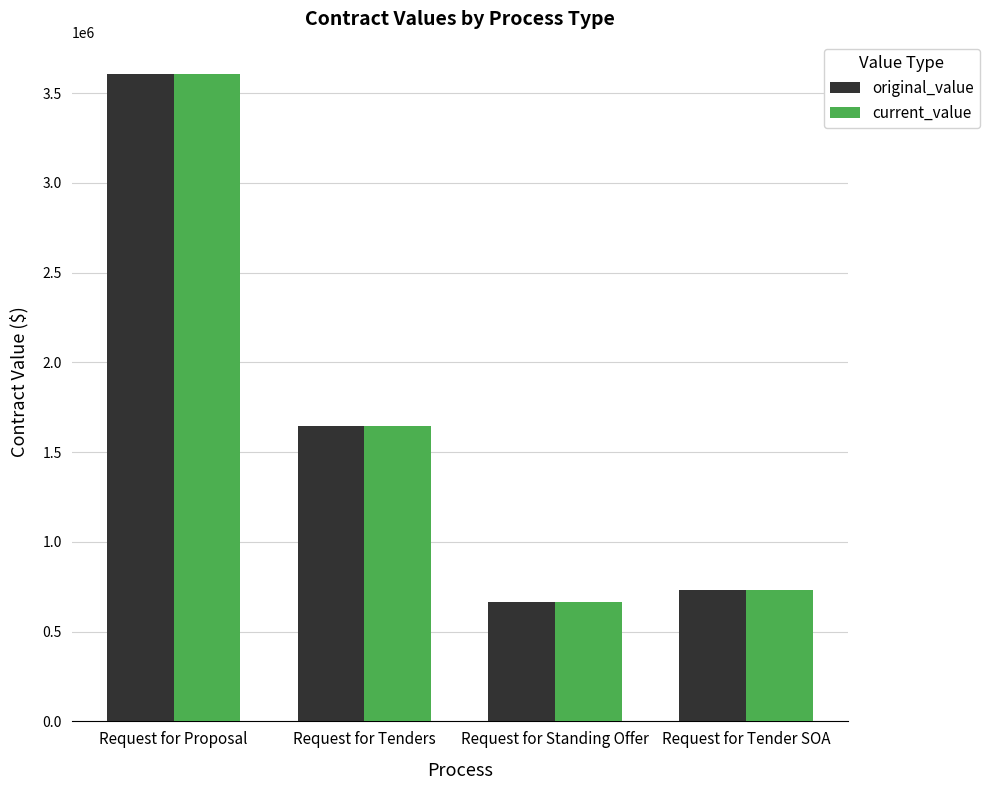

At which category does the chart reach its peak across all series?

Request for Proposal